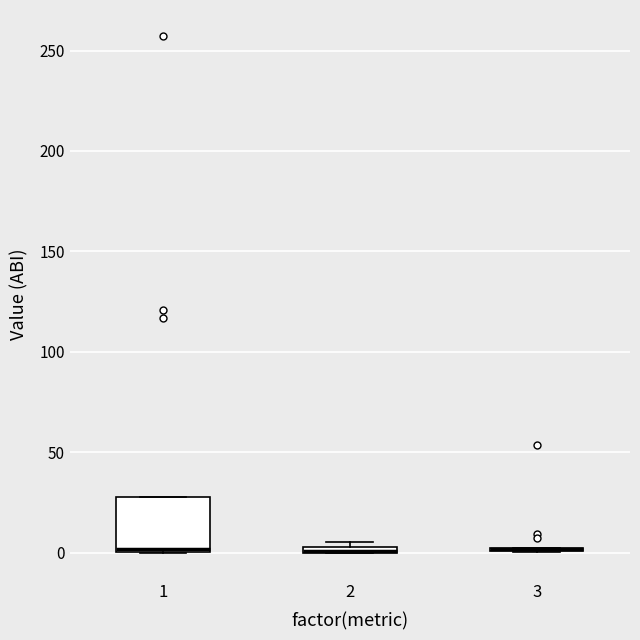

Comparing the boxes themselves (not the whiskers), which one is the tallest?

1